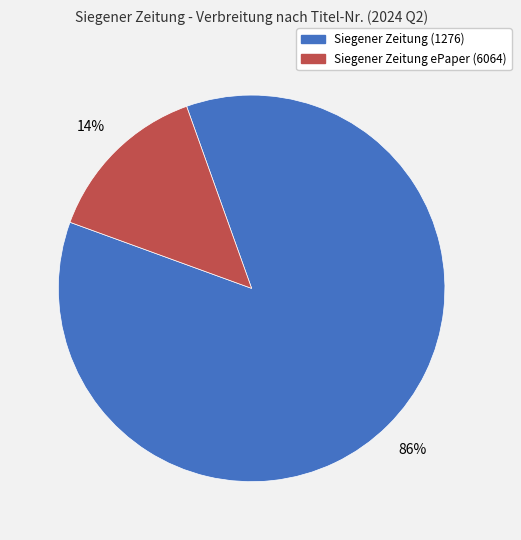

Is there a majority slice in this chart?

Yes